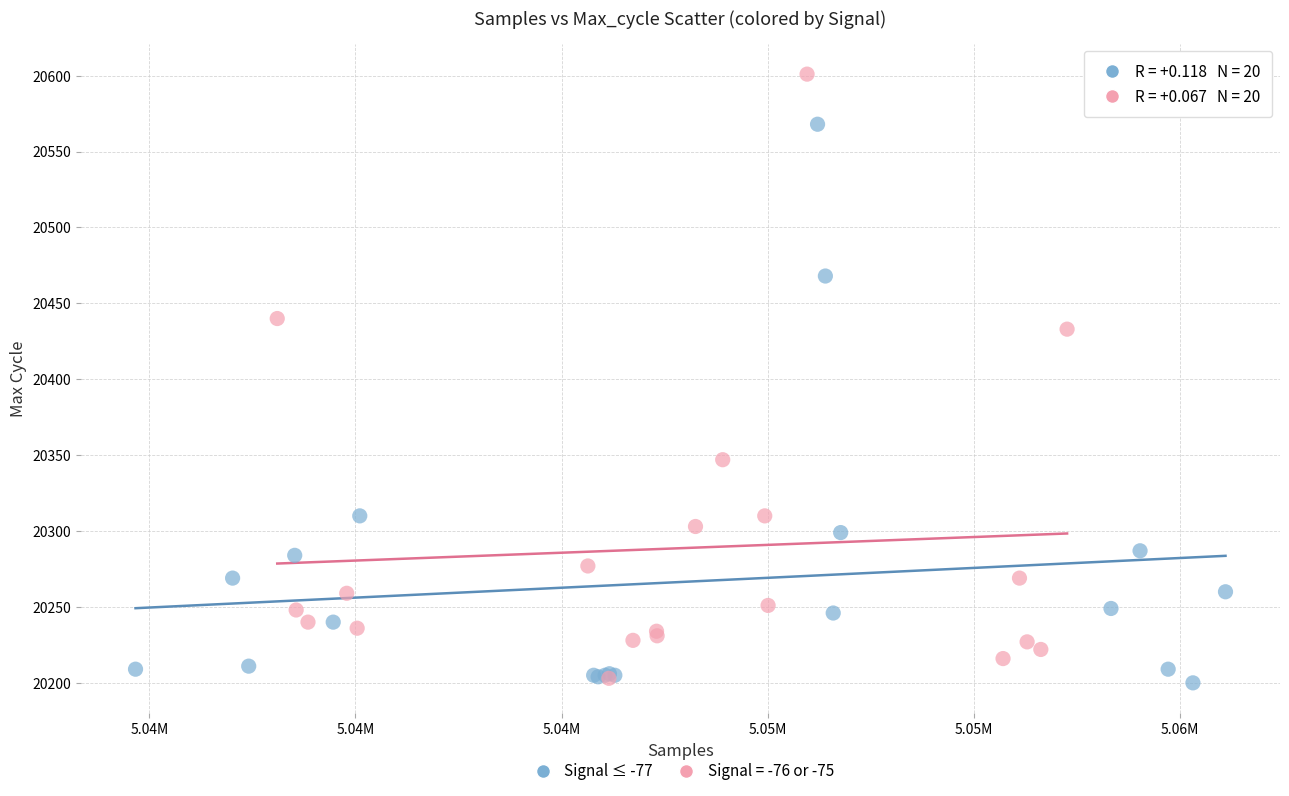

Which series reaches the maximum Y coordinate?

Signal = -76 or -75